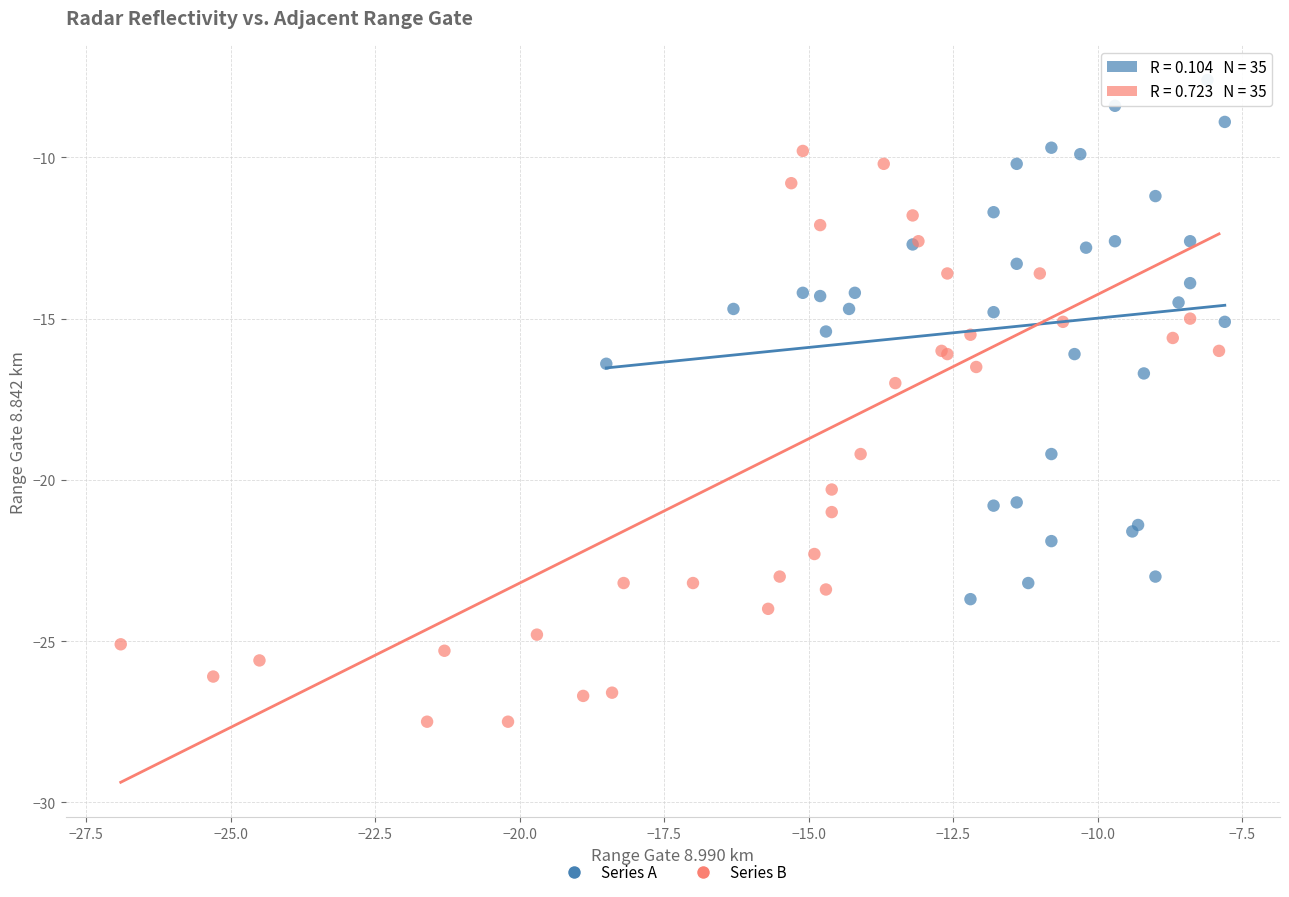

Which series reaches the maximum Y coordinate?

Series A